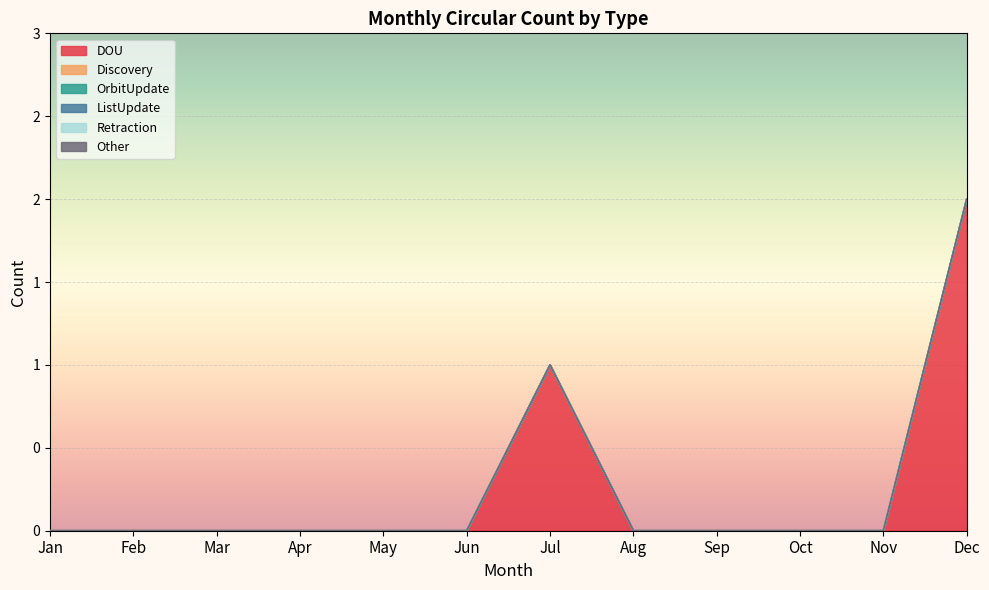

Rank the categories by ListUpdate value from lowest to highest.

Jan, Feb, Mar, Apr, May, Jun, Jul, Aug, Sep, Oct, Nov, Dec